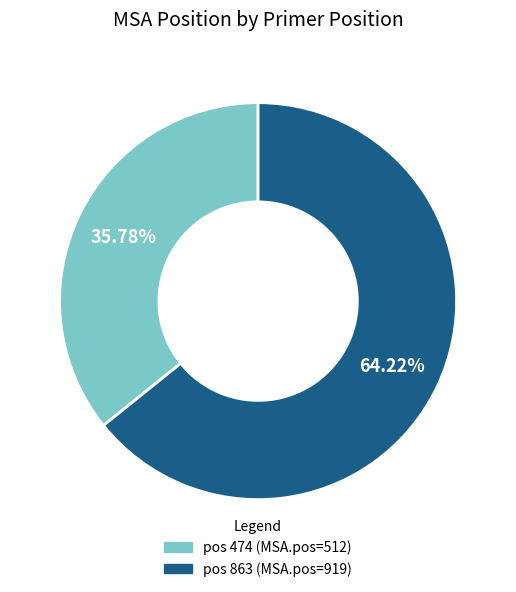

Is there any slice that represents more than half of the pie?

Yes